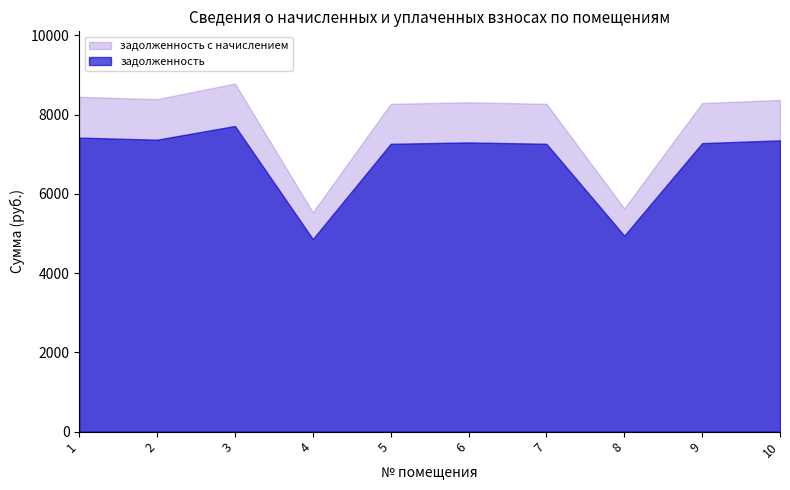

True or false: задолженность с начислением has a value of 5536.0 at 4.

True